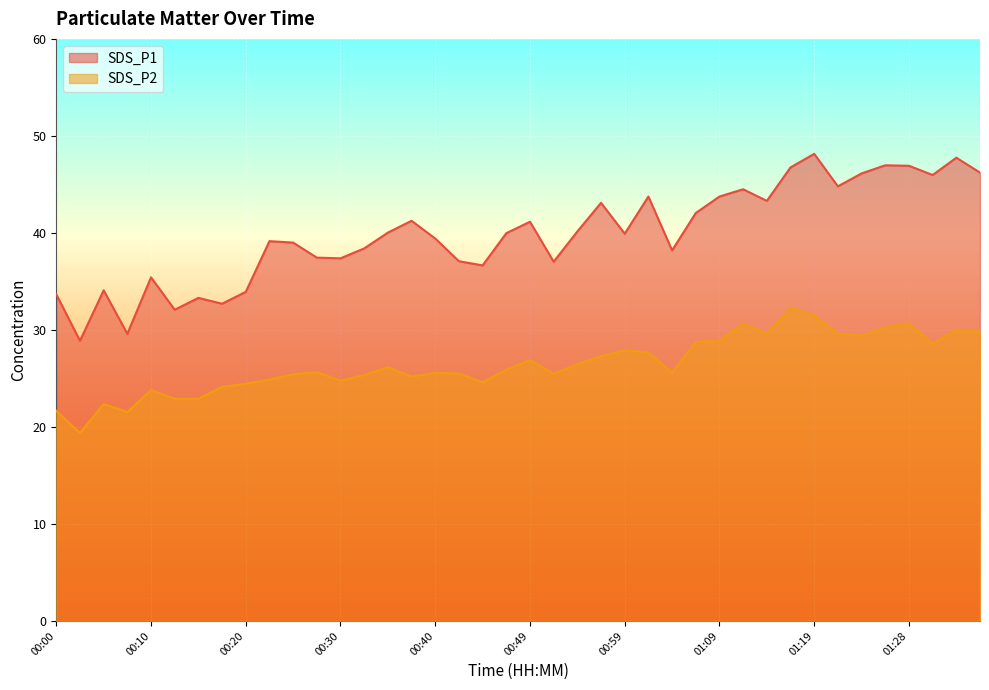

The SDS_P1 series shows 37.0 at 00:52. True or false?

True